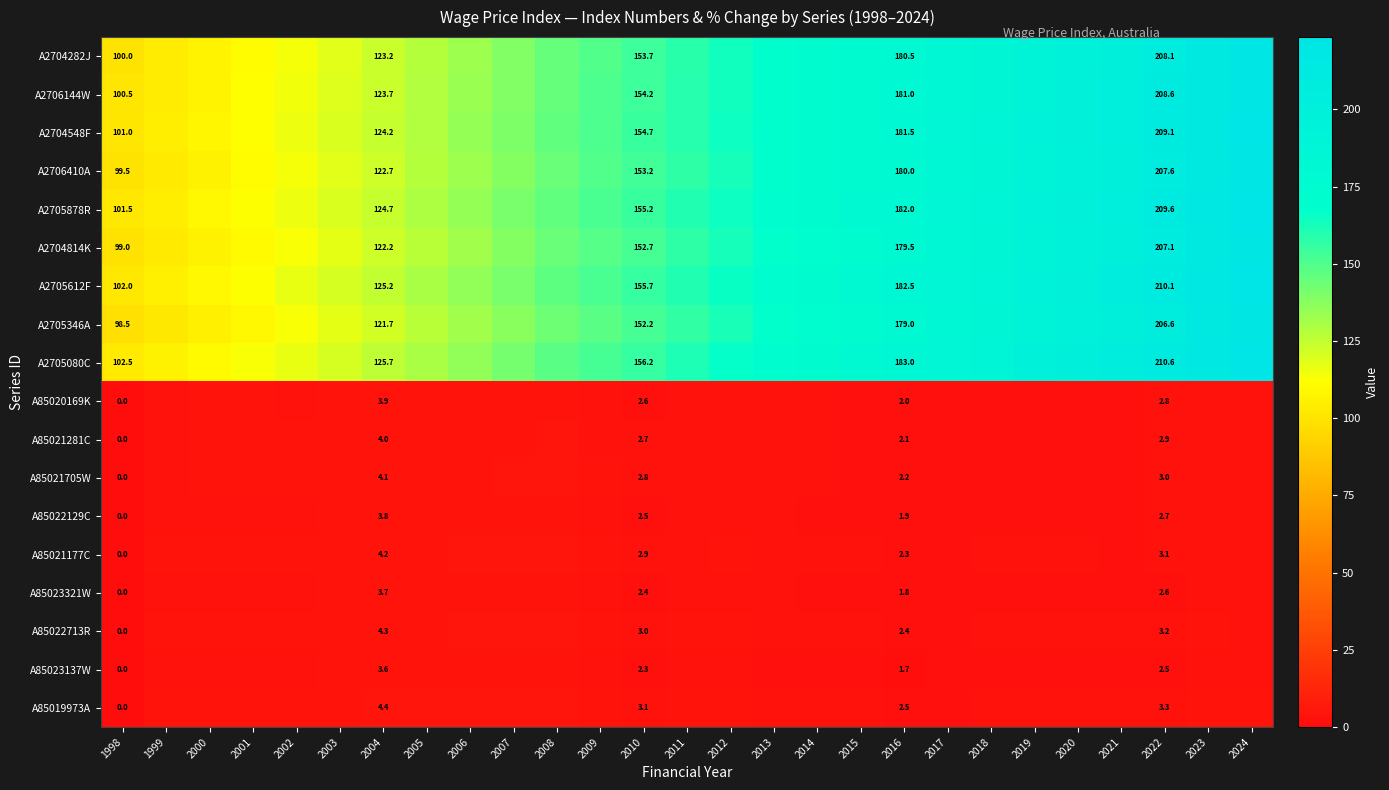

Is the value of A2704814K at 2022 greater than the value of A85023321W at 2019?

Yes